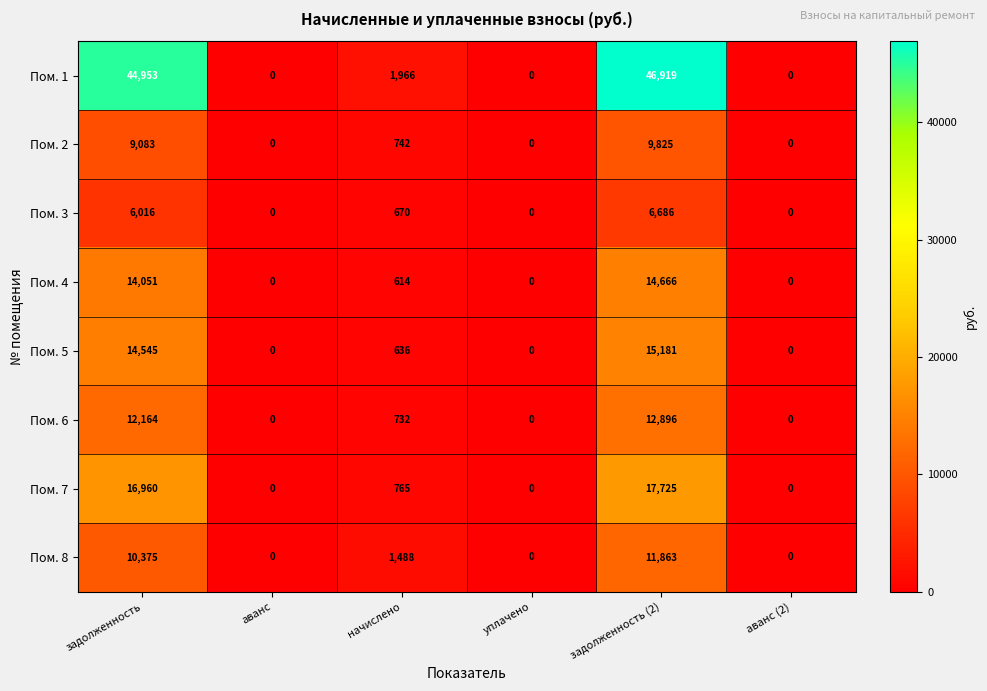

List the series in order of their peak value, highest first.

Пом. 1, Пом. 7, Пом. 5, Пом. 4, Пом. 6, Пом. 8, Пом. 2, Пом. 3